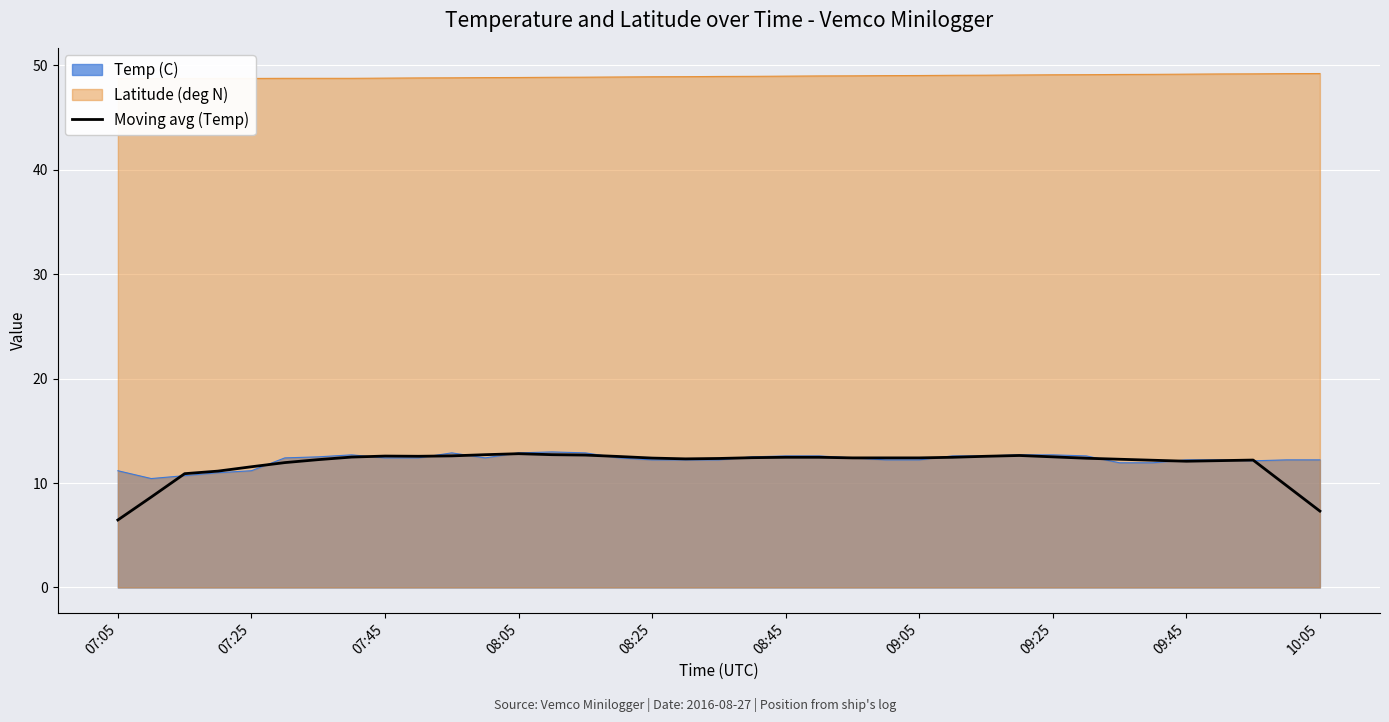

True or false: Moving avg (Temp) has a value of 6.5 at 07:05.

True